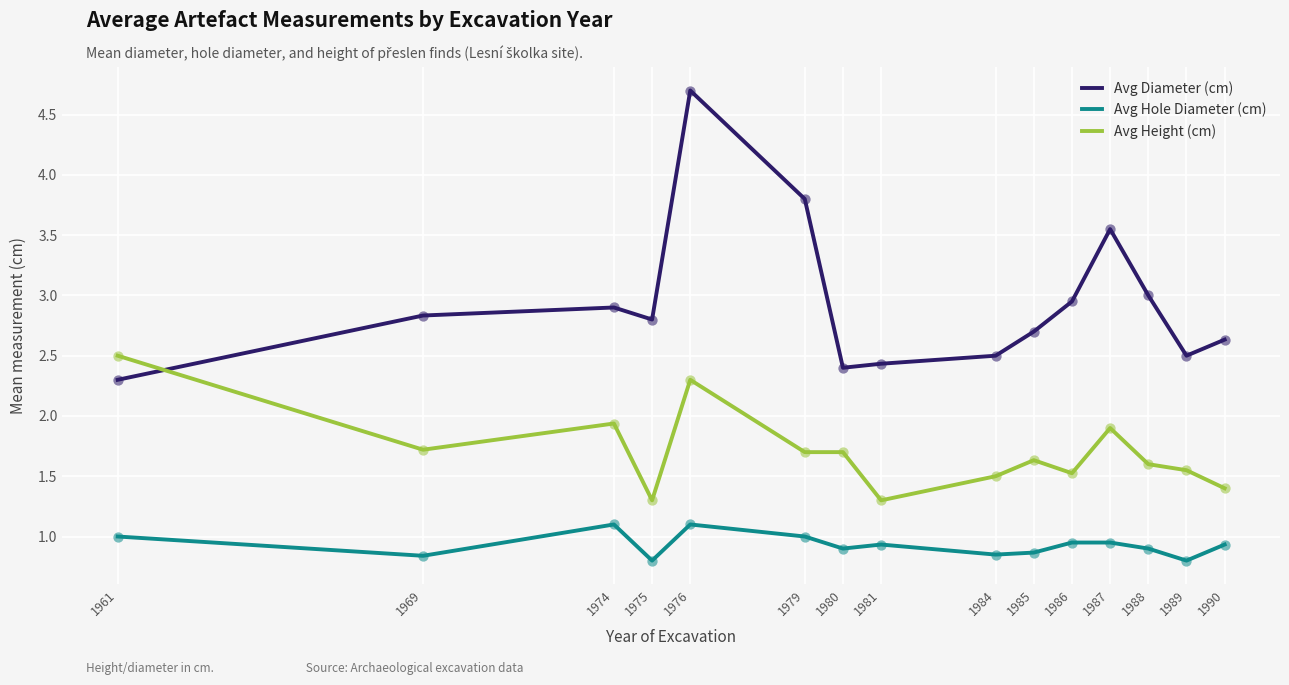

At how many categories does at least one series exceed 2?

15